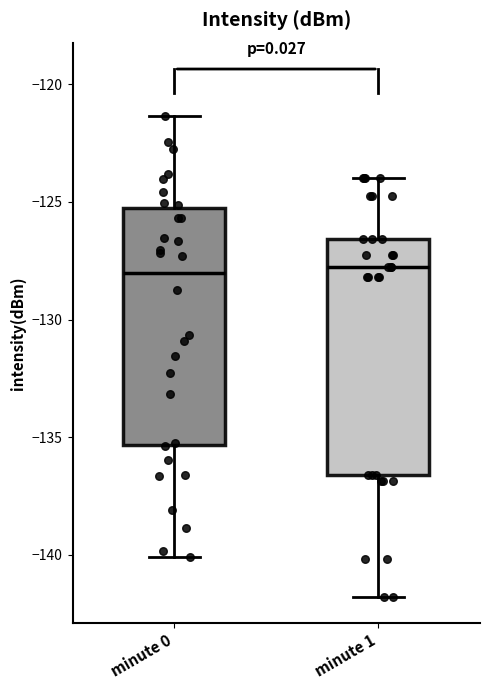

Reading left to right, read every box against the y-axis: the position of its median line, the range the box covers, and the ends of its whiskers. The values are not printed on the chart, so give them approximately, as read against the axis.

minute 0: median -128.0, box -135.5 to -125.5, whiskers -140.0 to -121.5
minute 1: median -128.0, box -136.5 to -126.5, whiskers -142.0 to -124.0